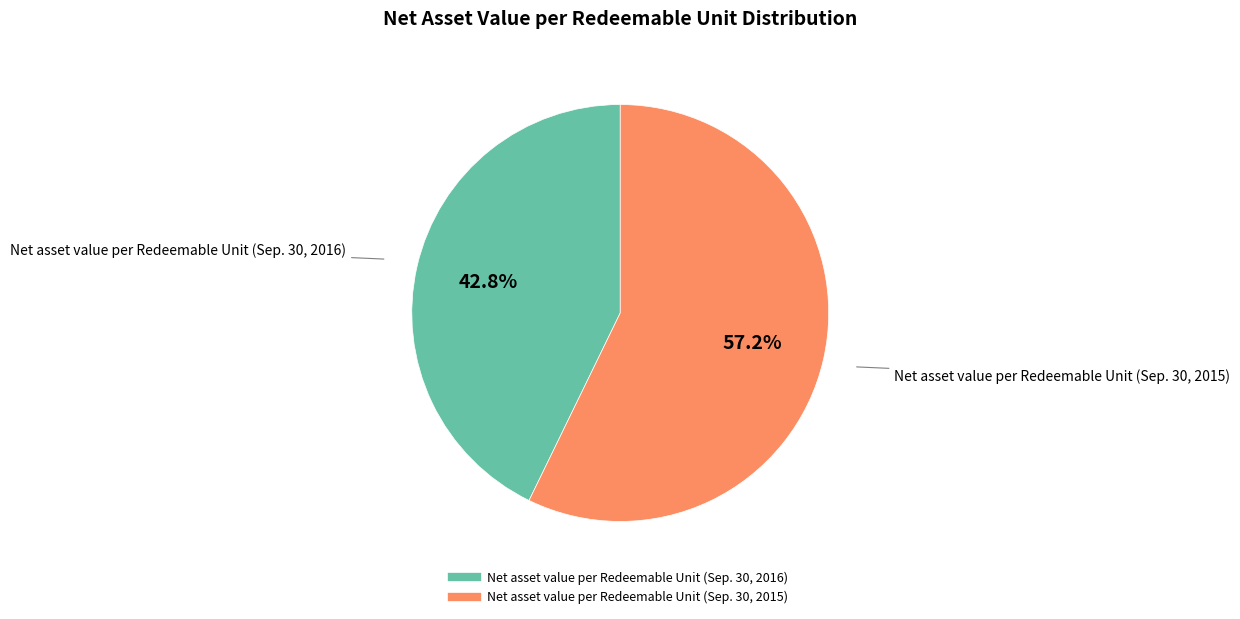

Does any single category account for the majority?

Yes